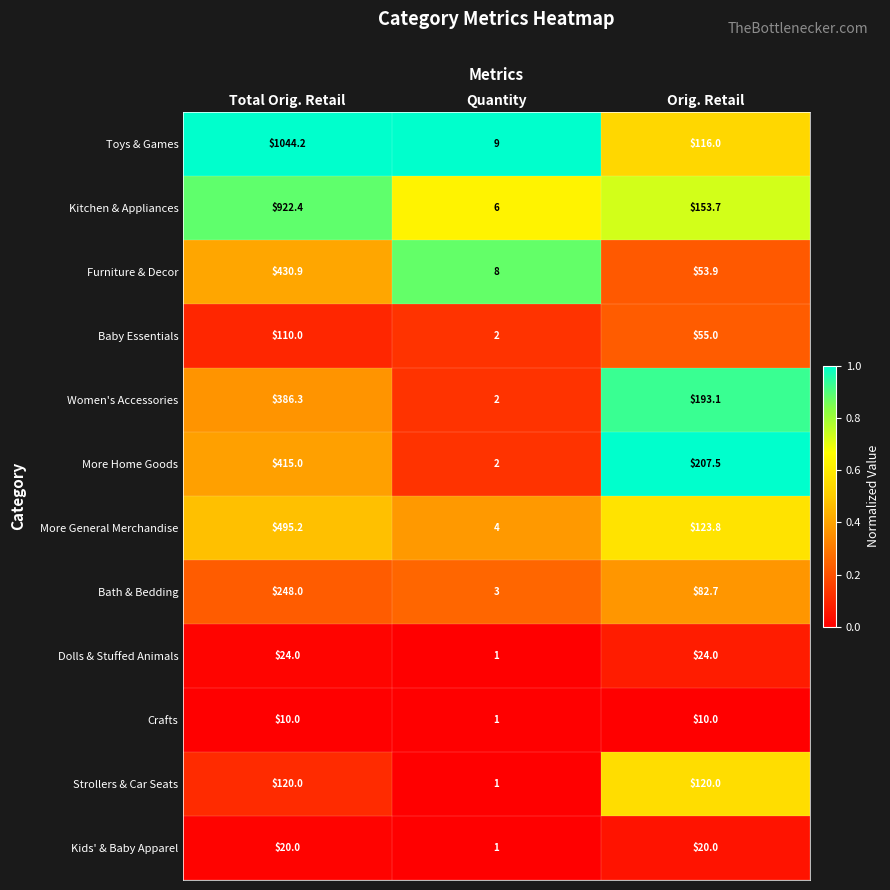

Which series has the widest spread of values?

Toys & Games